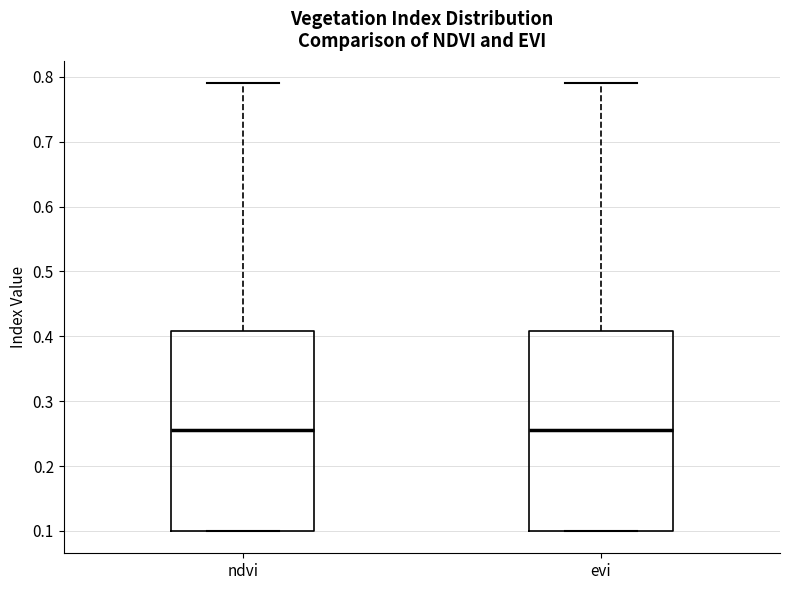

Reading left to right, transcribe this box plot: for each box, give where its median line is, the range the box spans, and where its two whiskers end, as read against the y-axis. The values are not printed on the chart, so give them approximately, as read against the axis.

ndvi: median 0.26, box 0.10 to 0.41, whiskers 0.10 to 0.79
evi: median 0.26, box 0.10 to 0.41, whiskers 0.10 to 0.79